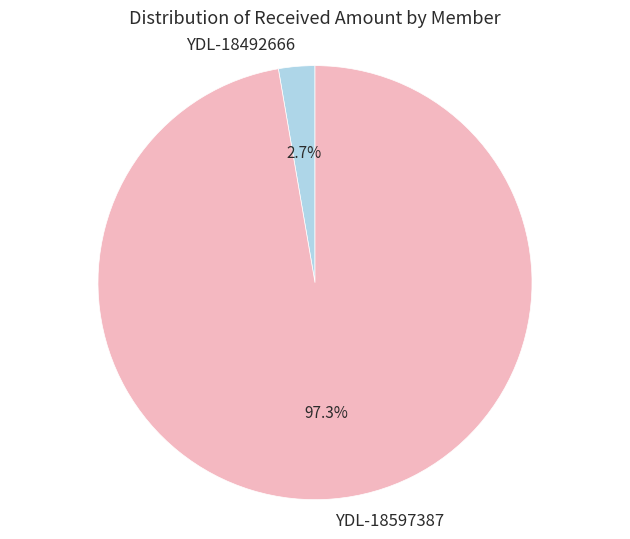

What is the smallest slice in the pie chart?

YDL-18492666